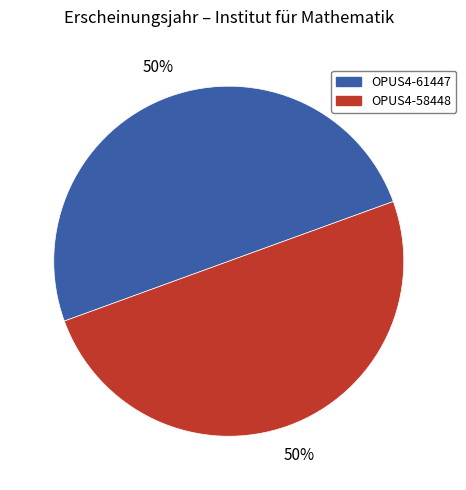

To the nearest percent, what is the combined percentage of OPUS4-58448 and OPUS4-61447?

100%